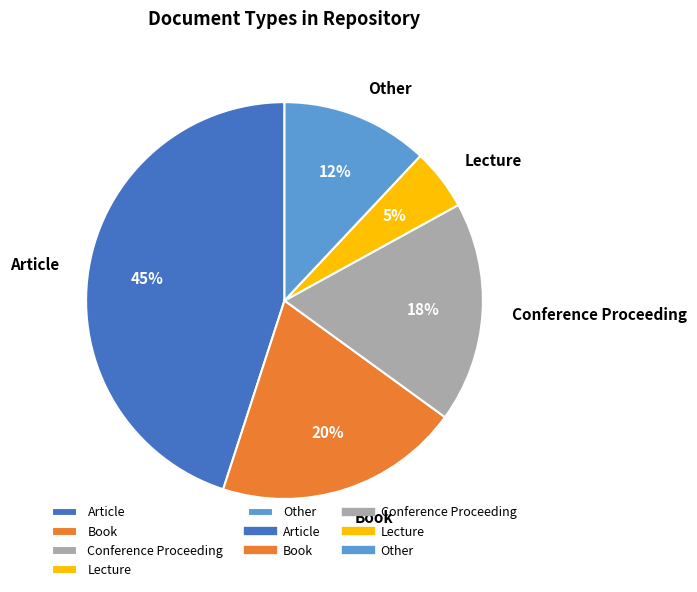

The Conference Proceeding slice represents 18% of the pie. True or false?

True